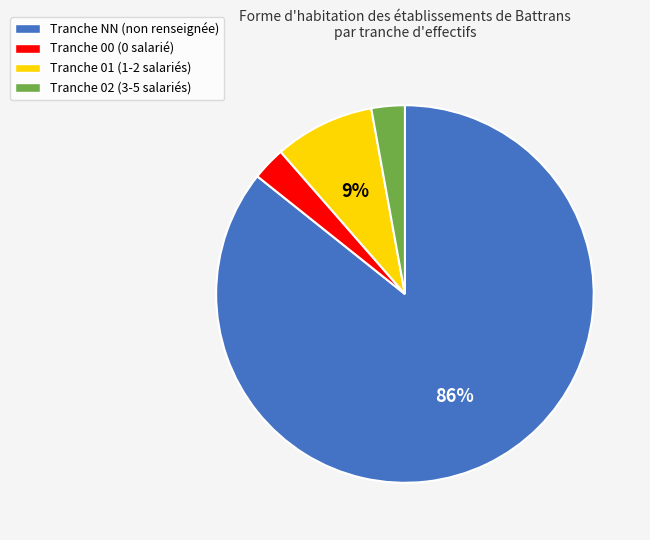

Is there any slice that represents more than half of the pie?

Yes